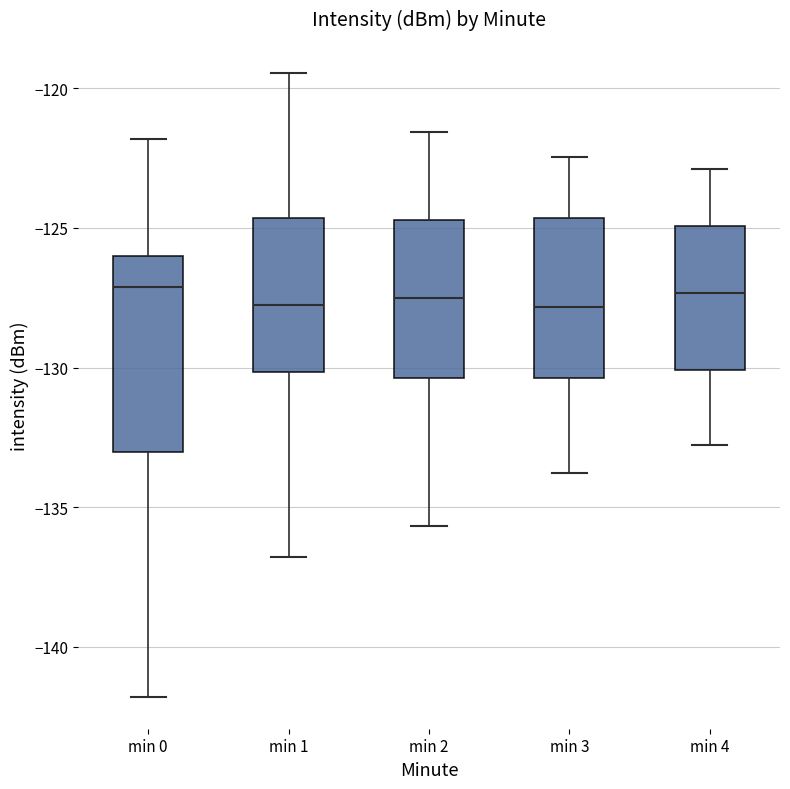

Which box is the tallest, from its lower edge to its upper edge?

min 0